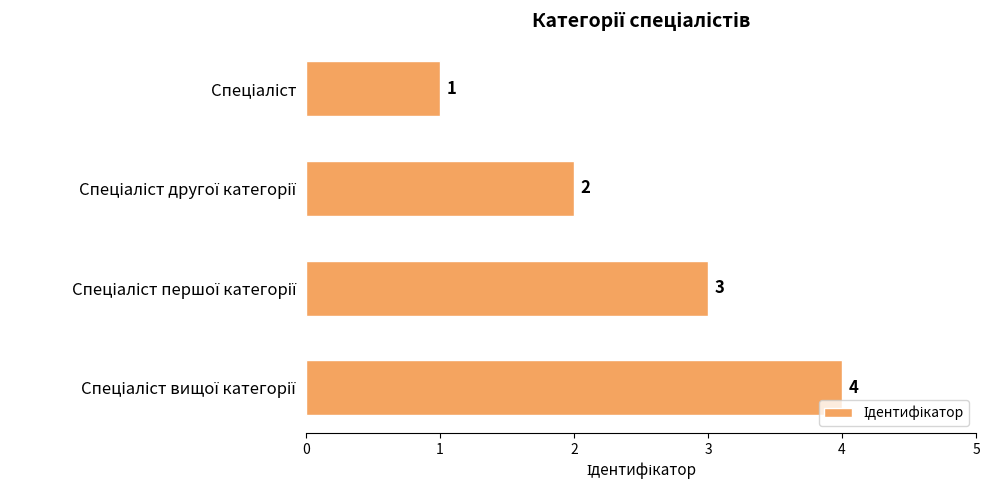

What is the greatest value displayed?

4